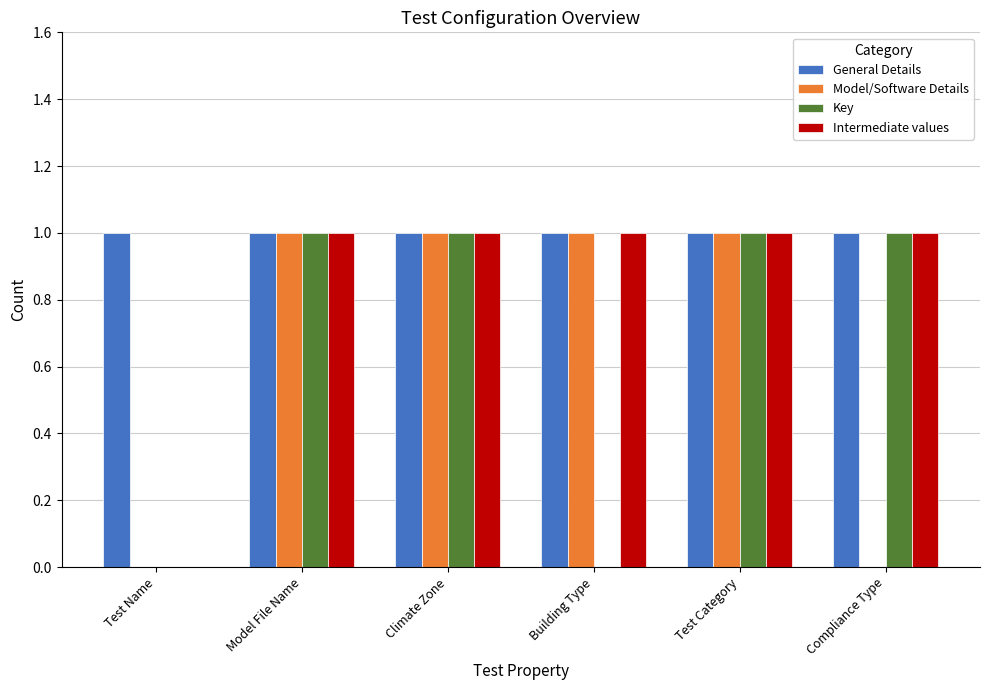

What is the total value across all series at Test Name?

1